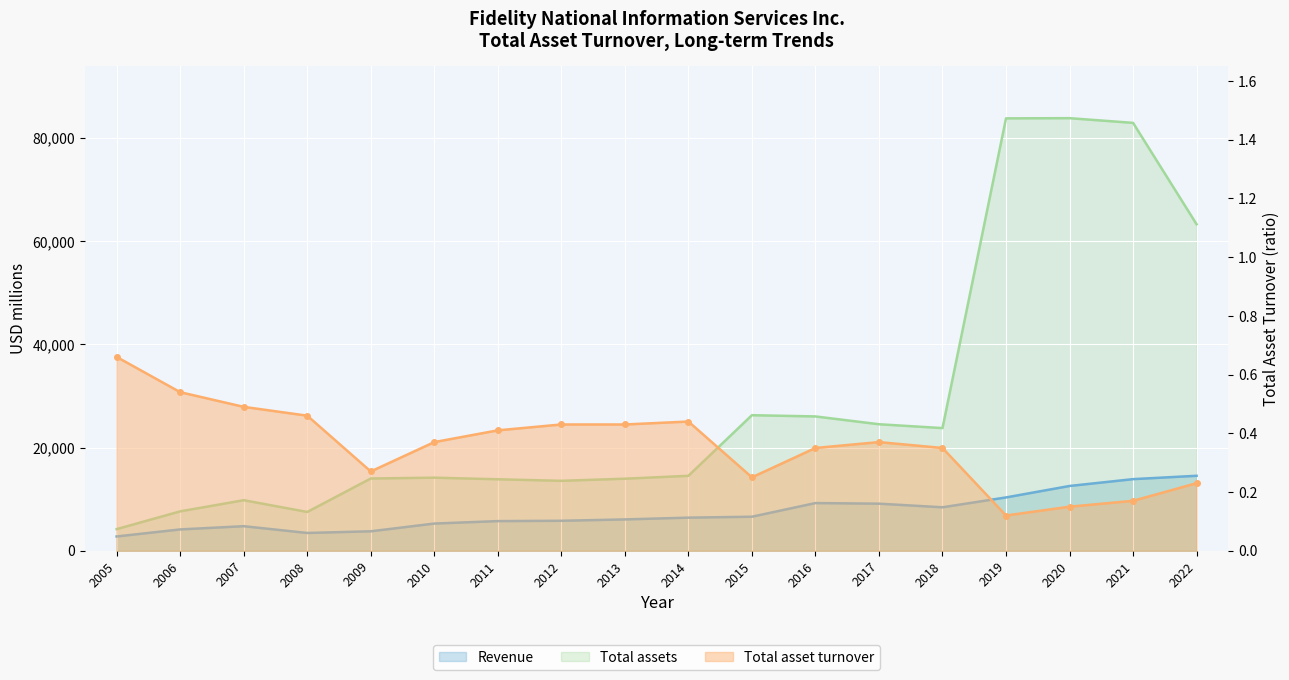

At 2010, list the series in order from smallest to largest.

Total asset turnover, Revenue, Total assets